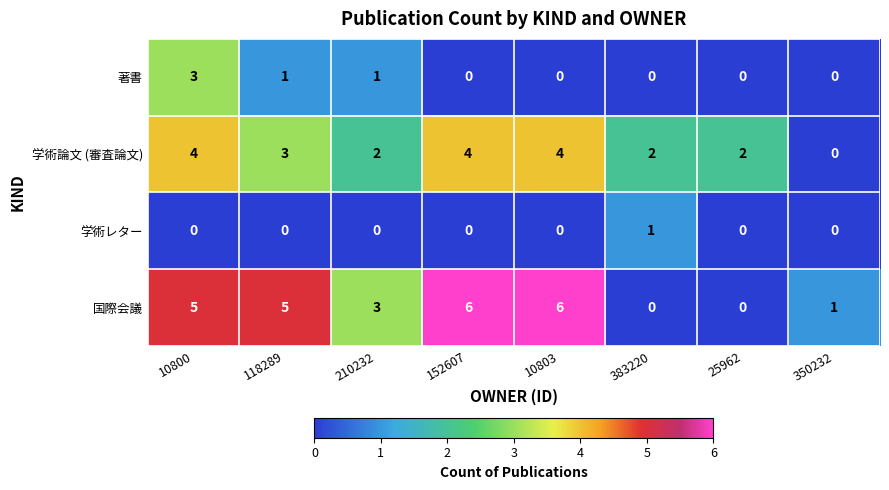

What is the total value across all series at 383220?

3